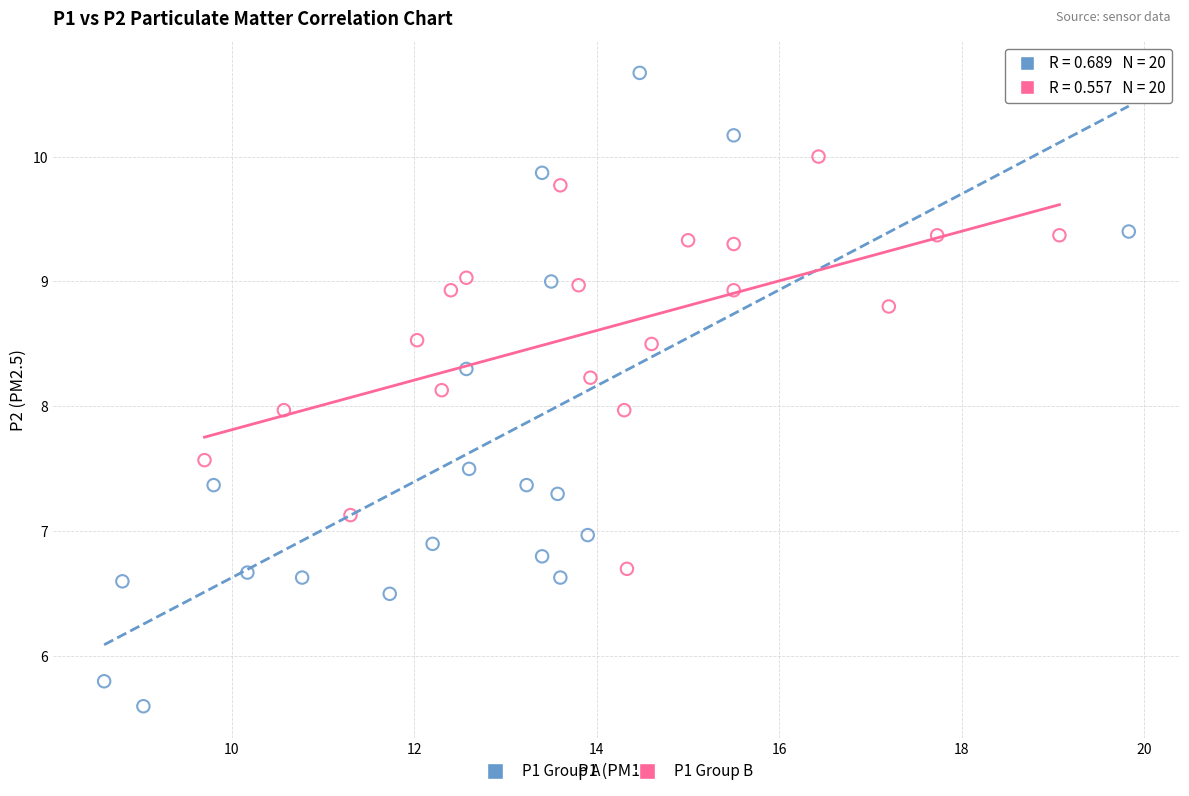

Which series reaches the minimum Y coordinate?

P1 Group A